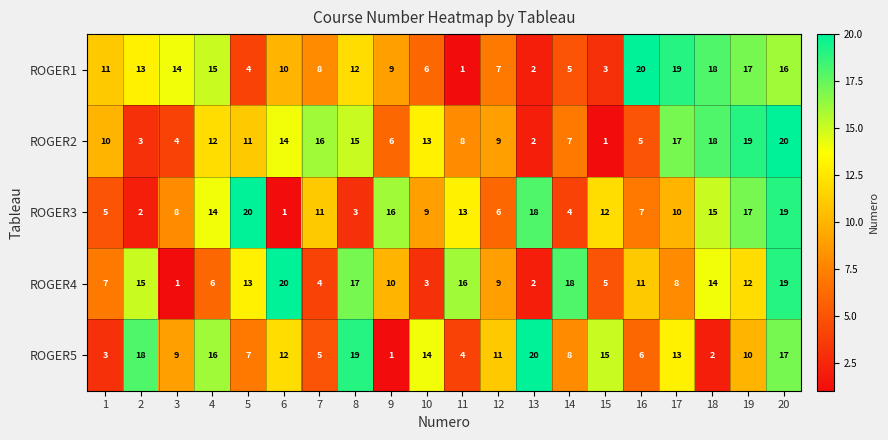

What is the difference between the highest and lowest values at 20?

4